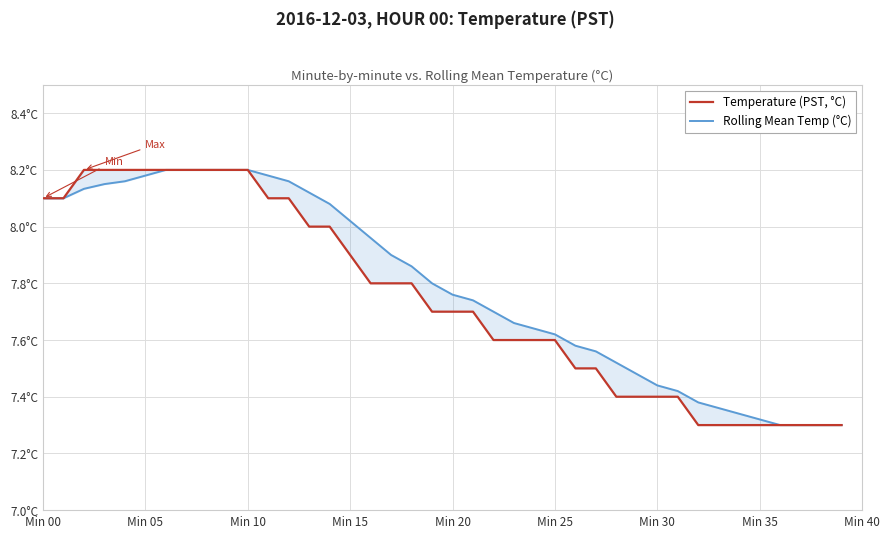

Which series changed the most between 15 and 33?

Rolling Mean Temp (°C)